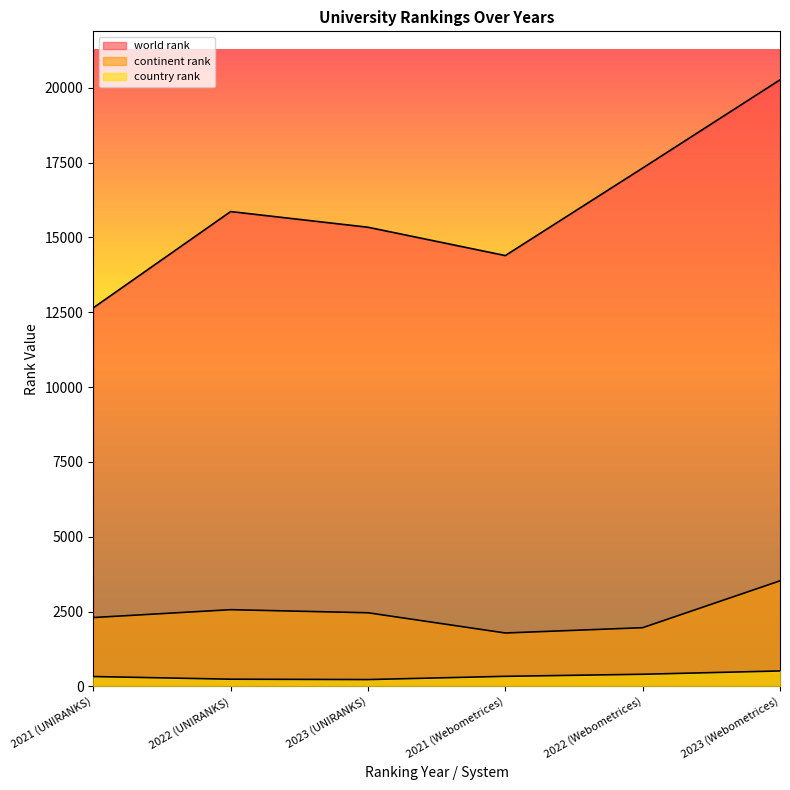

Is the value of continent rank at 2023 (Webometrices) greater than the value of world rank at 2023 (UNIRANKS)?

No